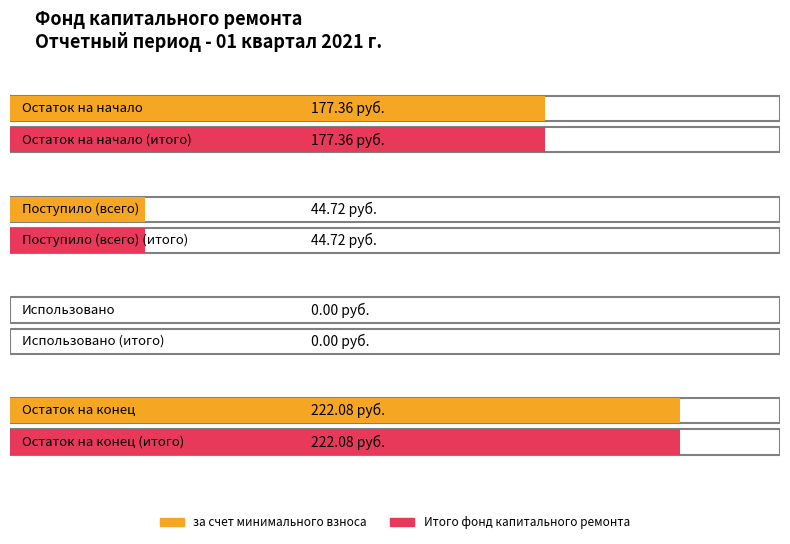

Which category has the lowest value in the Итого фонд капитального ремонта series?

Использовано